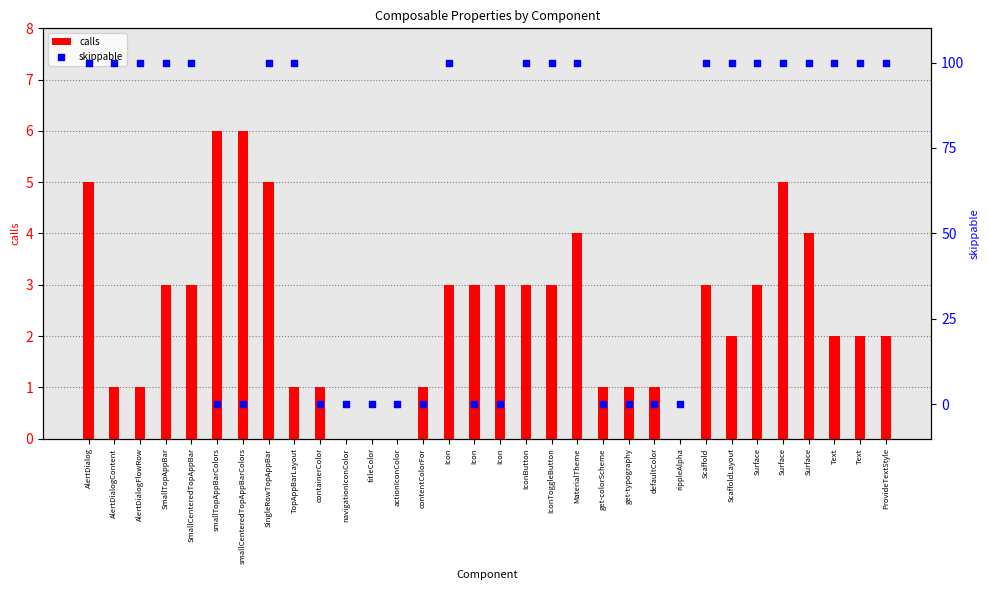

Which series contains the highest Y value?

skippable